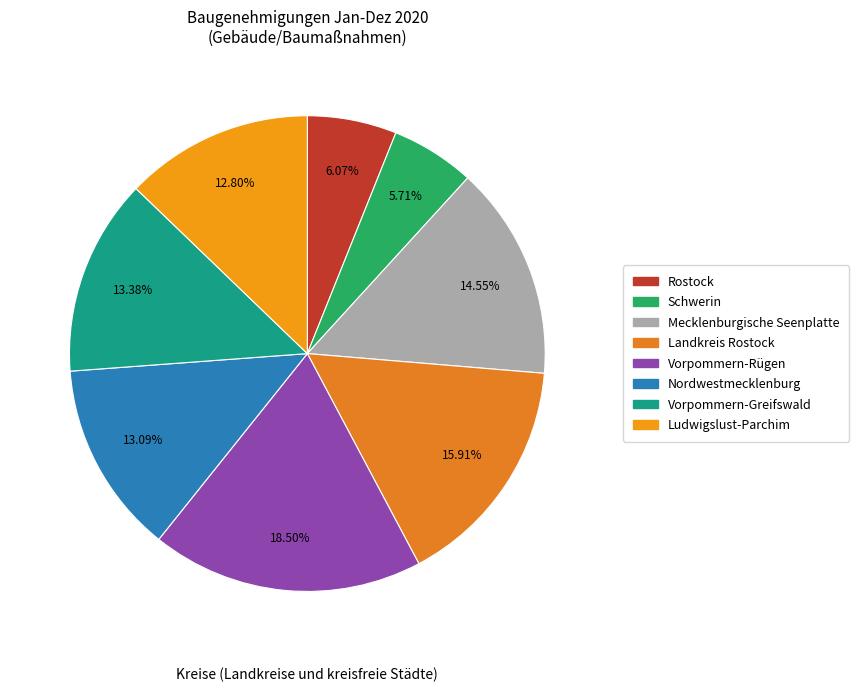

Is Nordwestmecklenburg the majority of the pie?

No